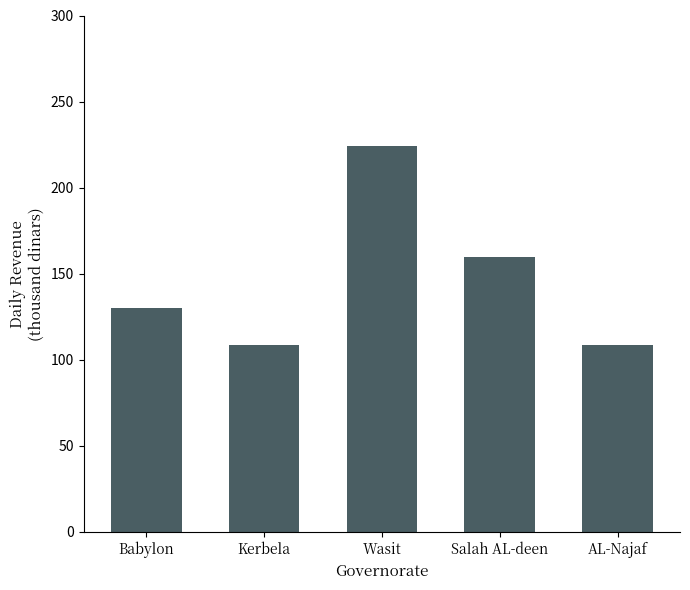

What is the label of the 3rd bar from the right?

Wasit